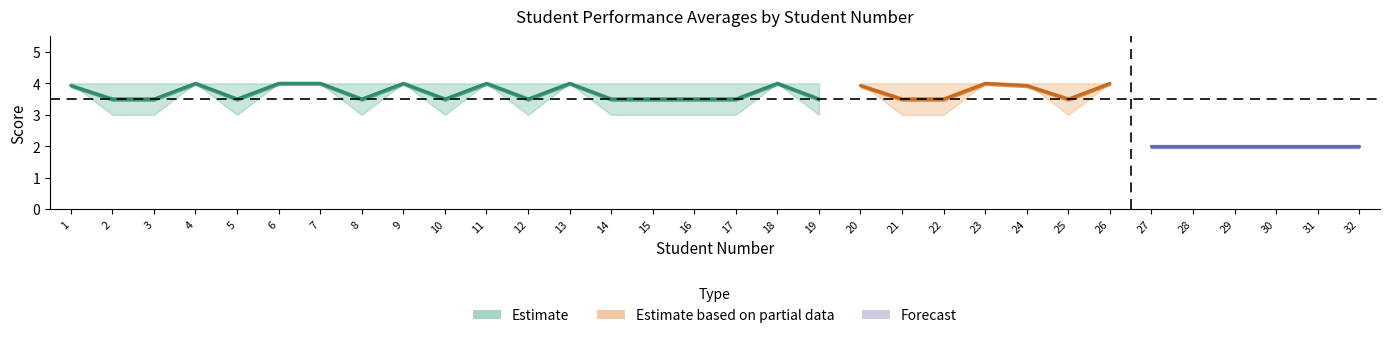

Does the chart display data point markers on the line(s)?

No